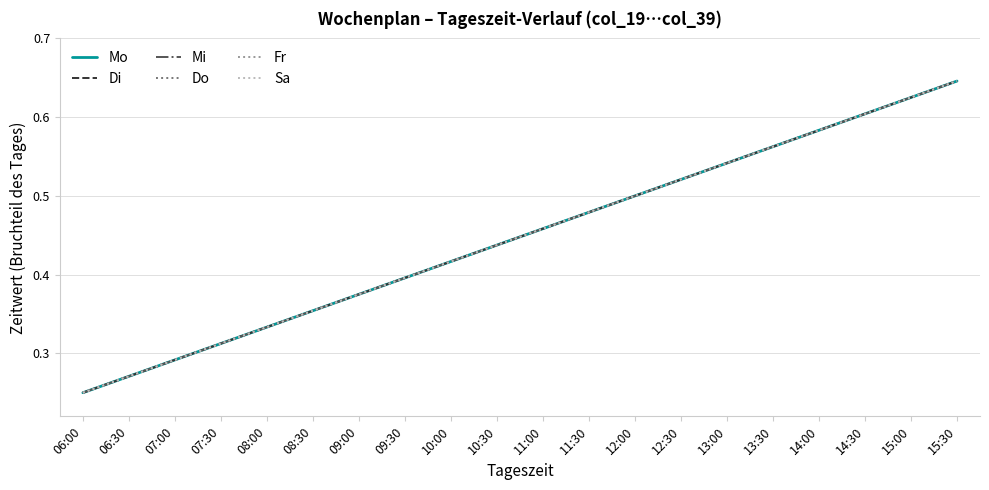

Does the chart have visible grid lines?

Yes